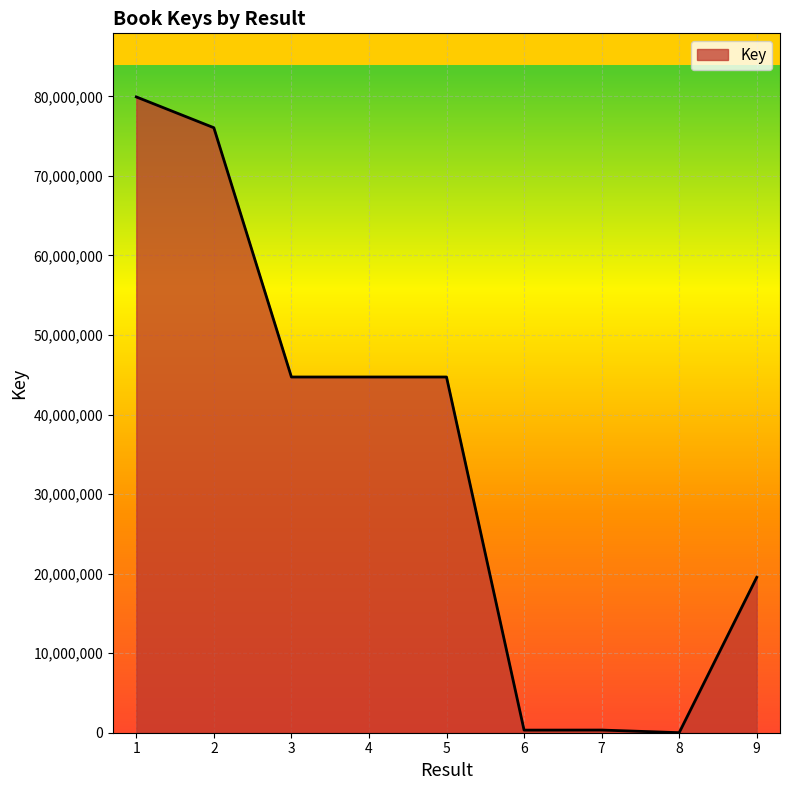

Between 7 and 3, which is larger?

3